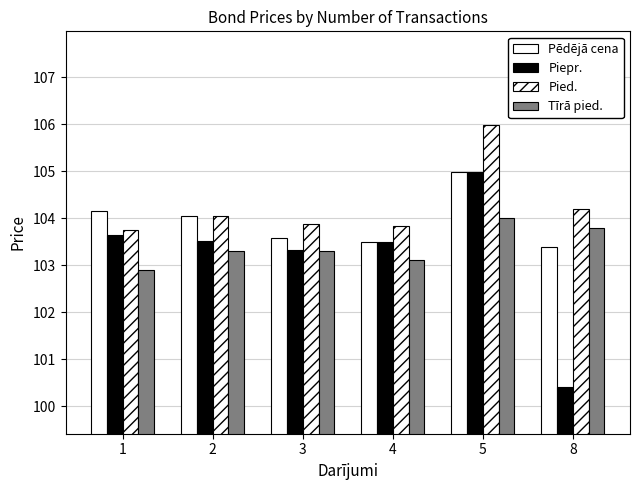

How many series are shown in this chart?

4